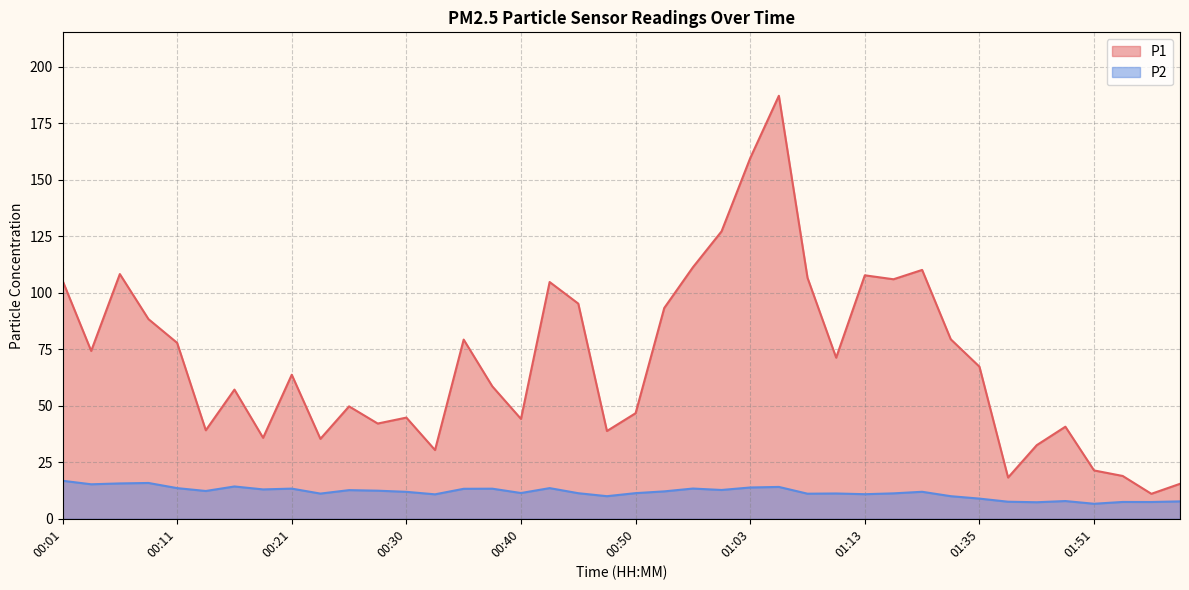

What is the lowest value of the P1 series?

11.1